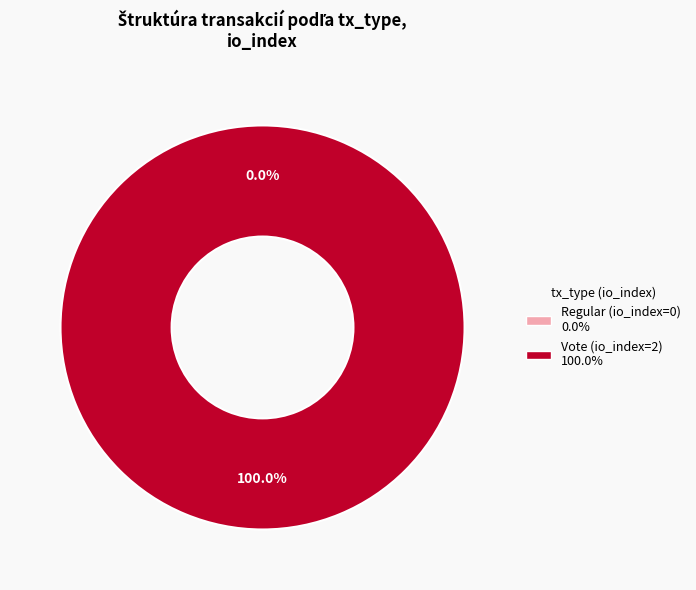

The Regular (io_index=0) slice represents 1% of the pie. True or false?

False